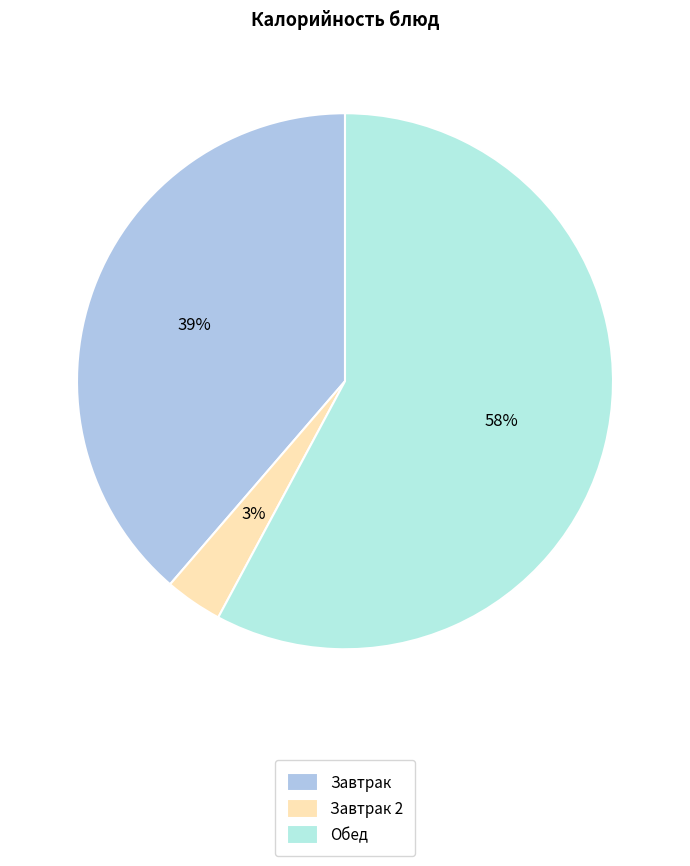

To the nearest percent, what is the difference between the Завтрак and Обед slice percentages?

19%